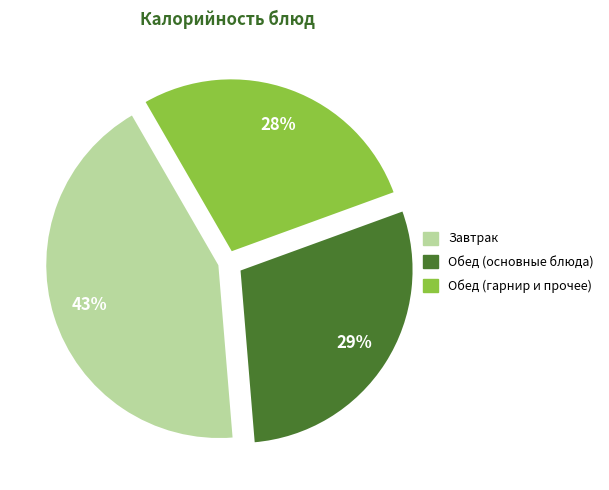

To the nearest percent, what is the difference between the largest and smallest slice percentages?

15%